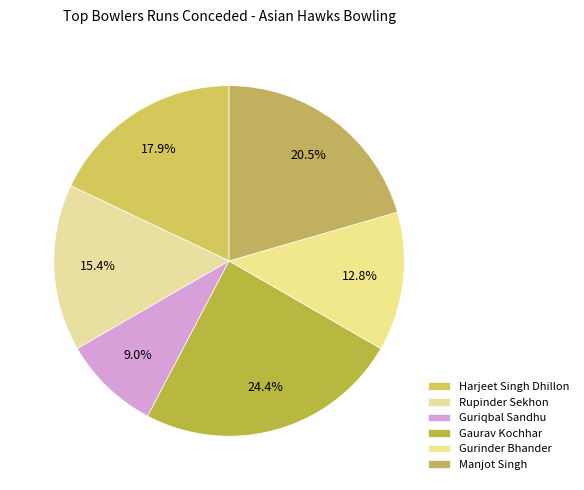

Is the sum of Manjot Singh and Rupinder Sekhon greater than half?

No